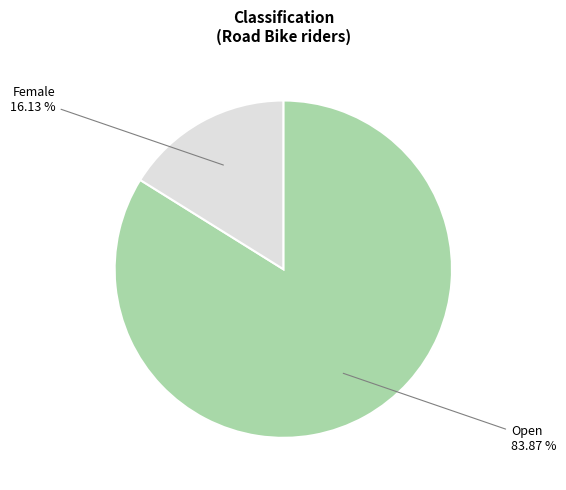

Is there any slice that represents more than half of the pie?

Yes